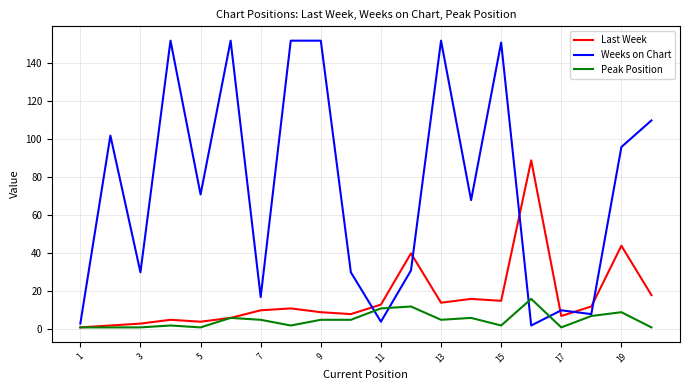

At how many categories does at least one series exceed 83?

10